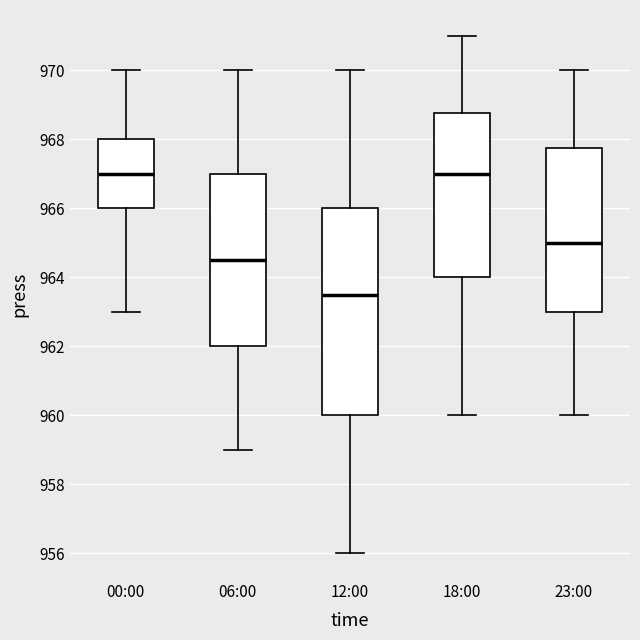

Where does the upper whisker of the box for 00:00 end on the y-axis? The values are not printed on the chart, so give them approximately, as read against the axis.

970.0